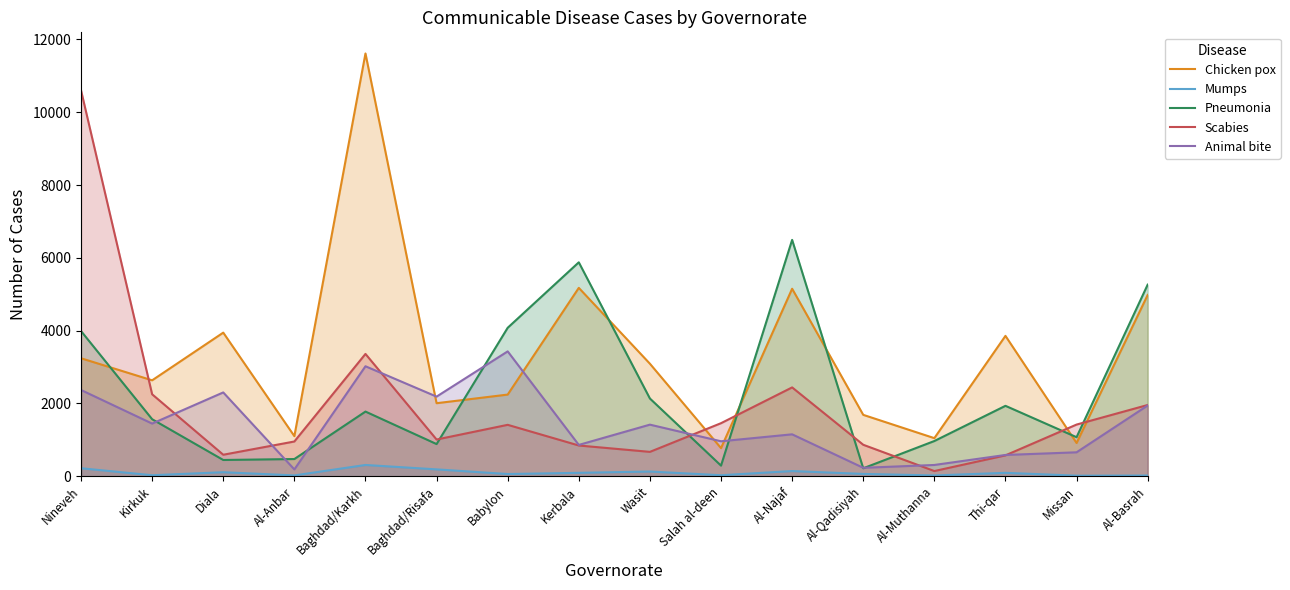

How many data points in Scabies are above 1412?

7